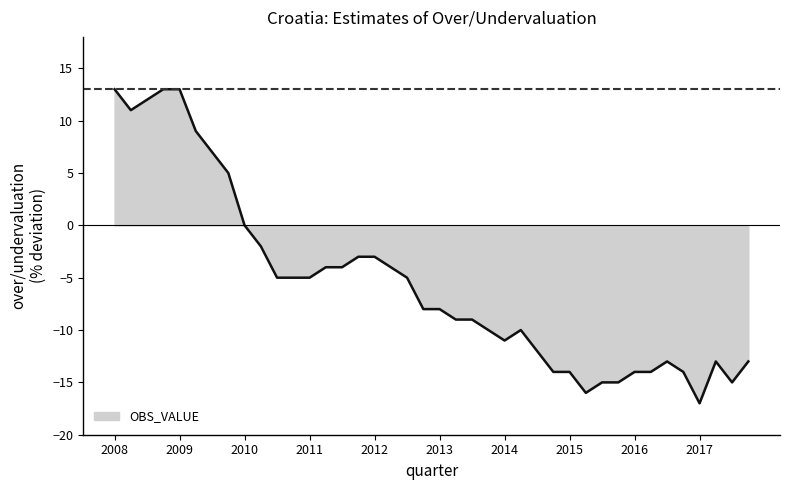

What is the greatest value displayed?

13